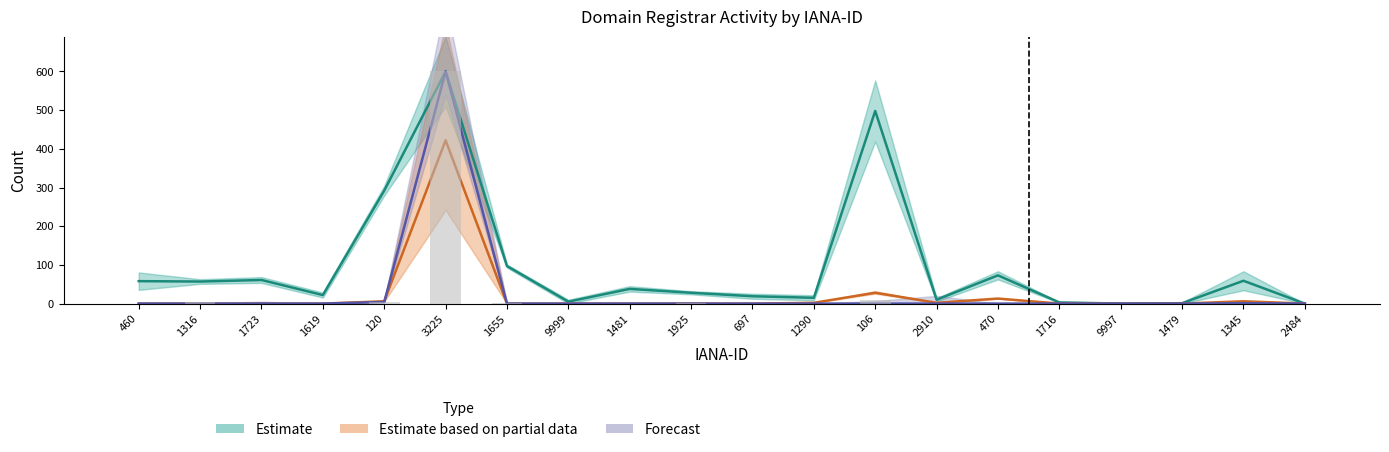

What position from the left is 9997?

17